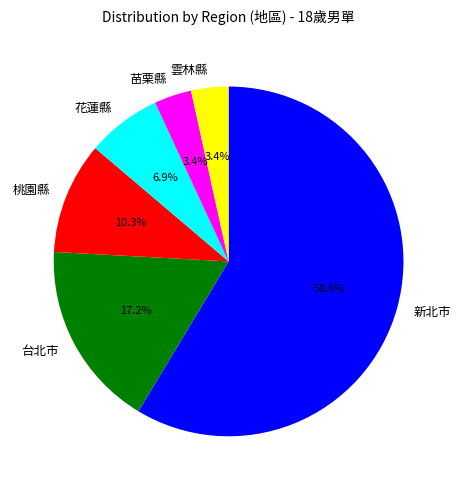

What percentage is the 台北市 slice, to the nearest percent?

17%